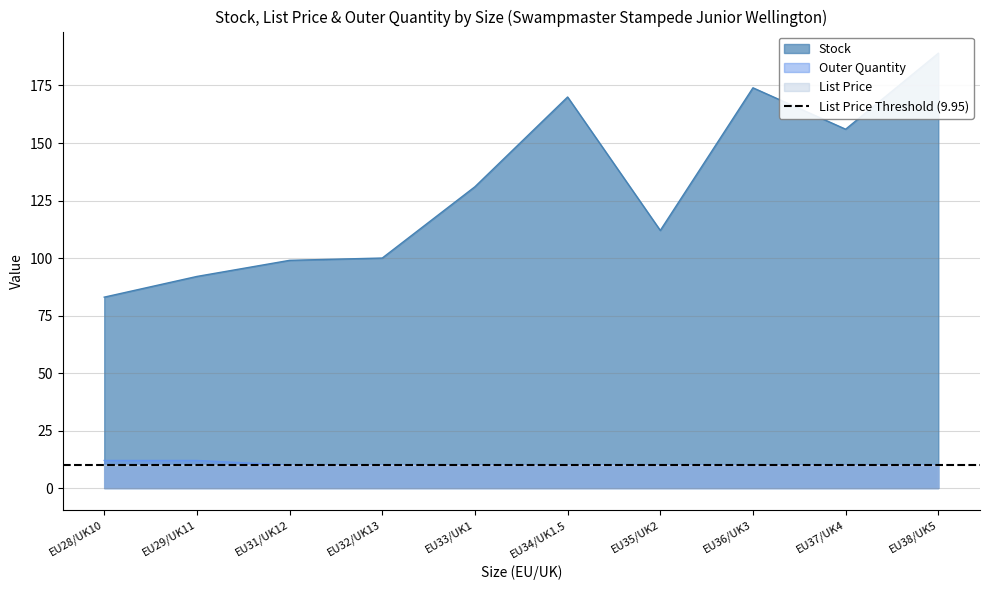

The Outer Quantity series shows 21 at EU29/UK11. True or false?

False